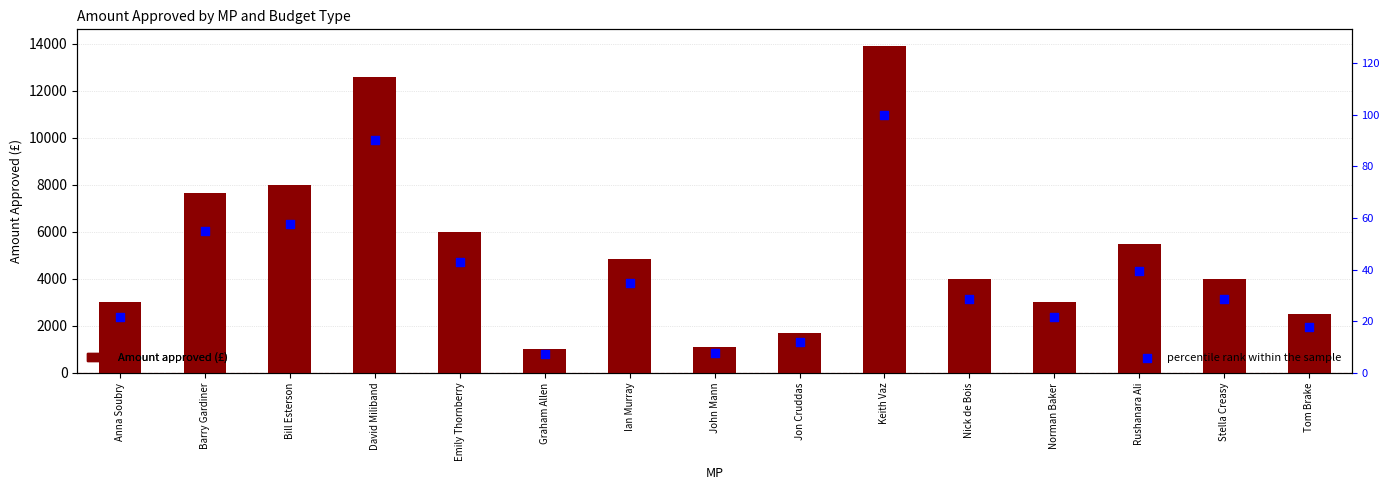

Which series reaches the maximum Y coordinate?

Staffing